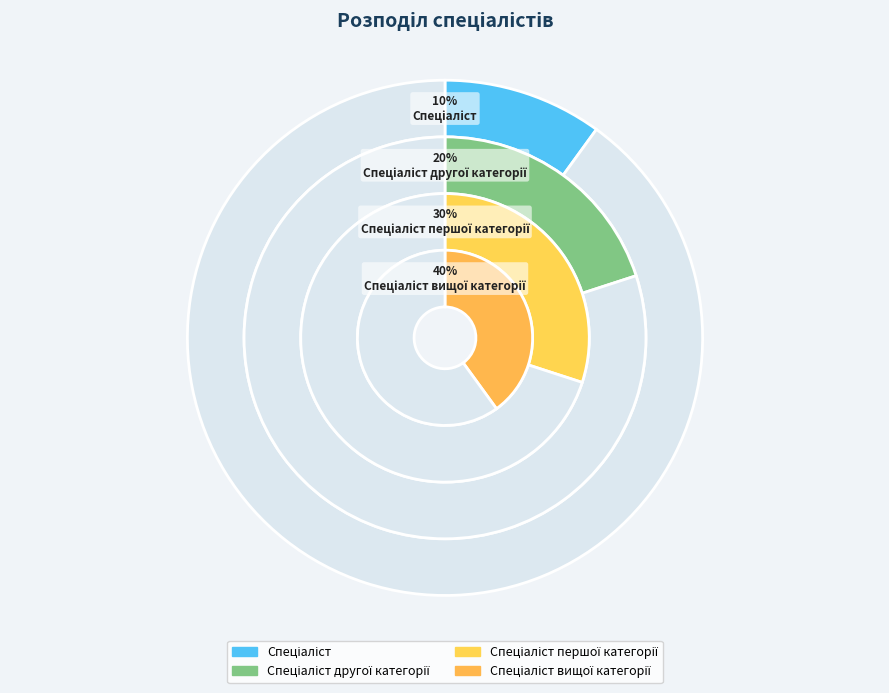

Does any single category account for the majority?

No